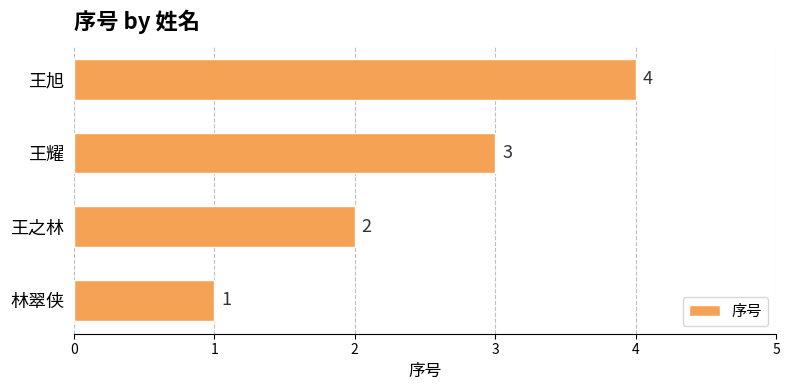

What is the greatest value displayed?

4